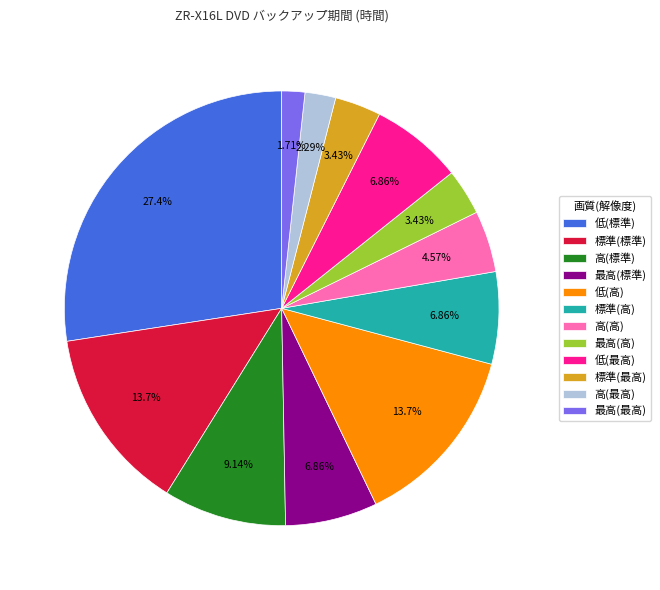

What portion of the pie excludes 低(高)?

86.3%